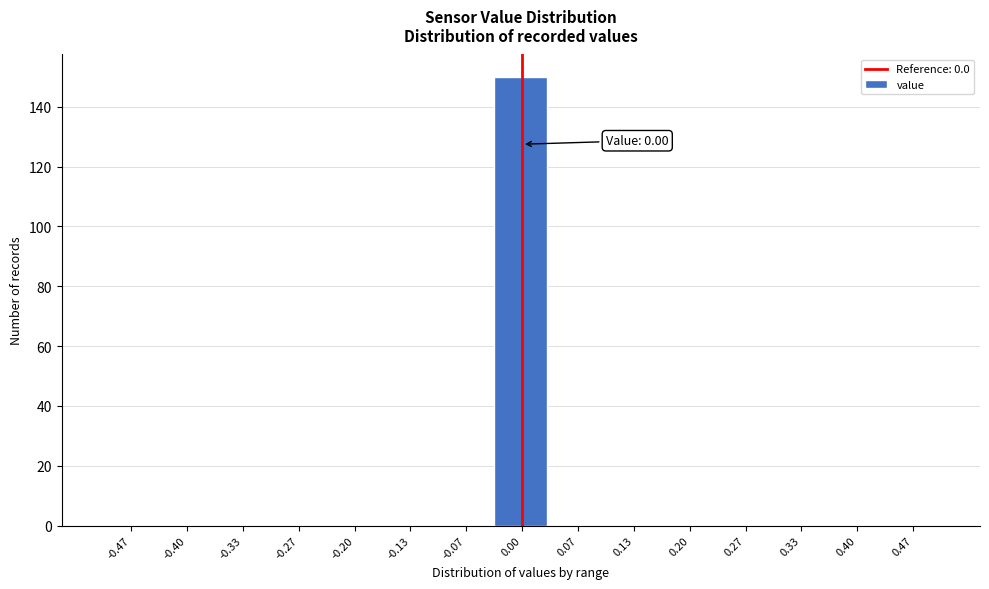

Over which range of the x-axis is the bar tallest?

-0.03 to 0.03